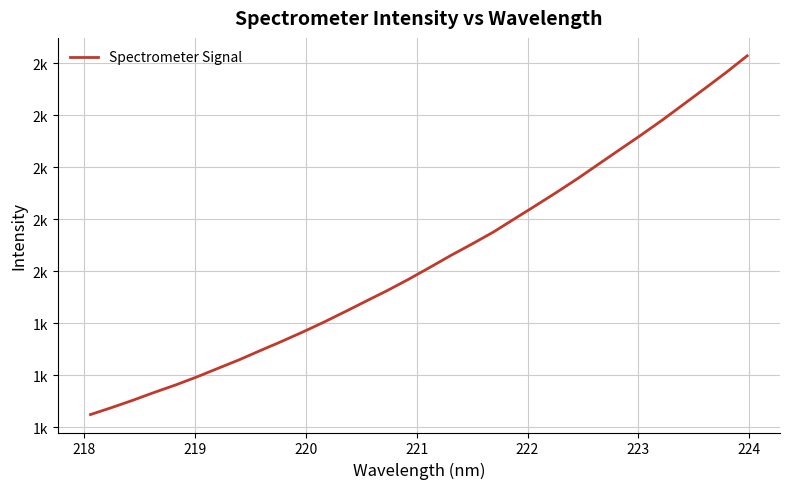

Is this an area chart (filled region under the line)?

No